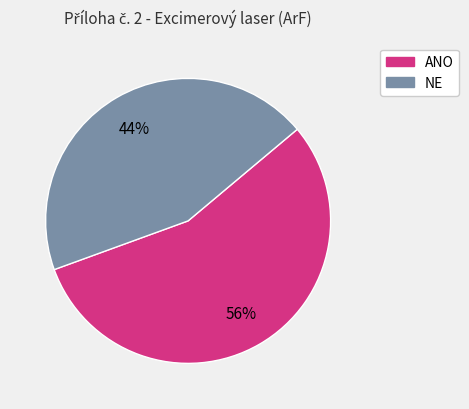

To the nearest percent, what percentage of the pie is ANO?

56%